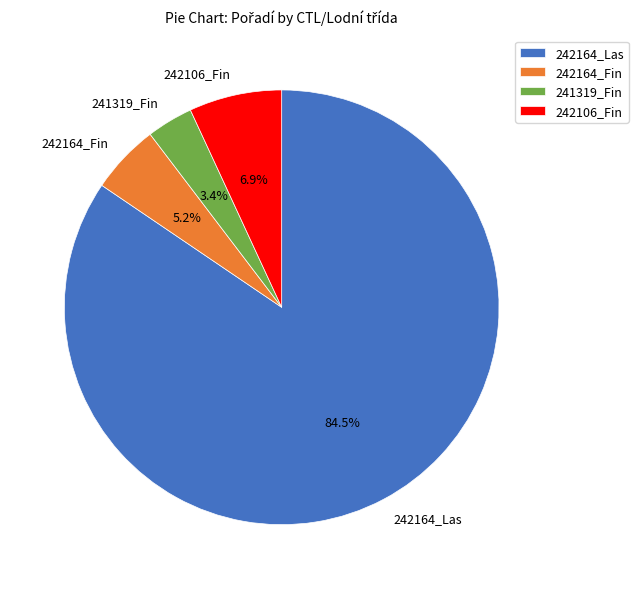

Which category has the biggest portion of the pie?

242164_Las